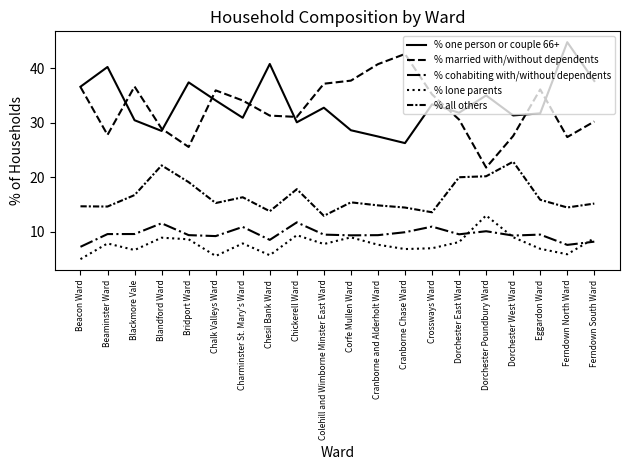

Which series changed the most between Cranborne Chase Ward and Dorchester East Ward?

% married with/without dependents